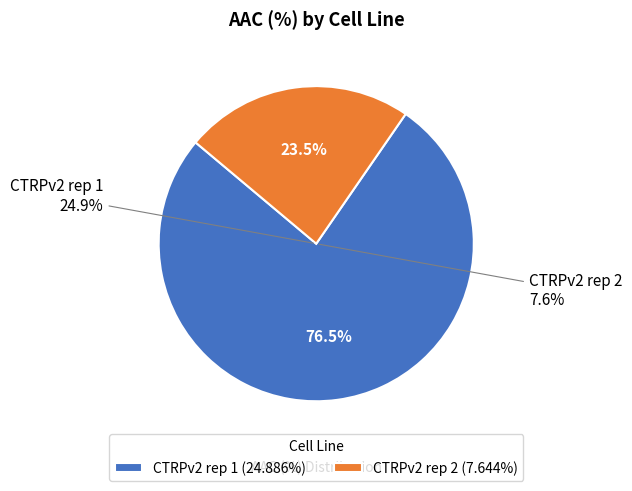

Count the number of slices in the pie.

2